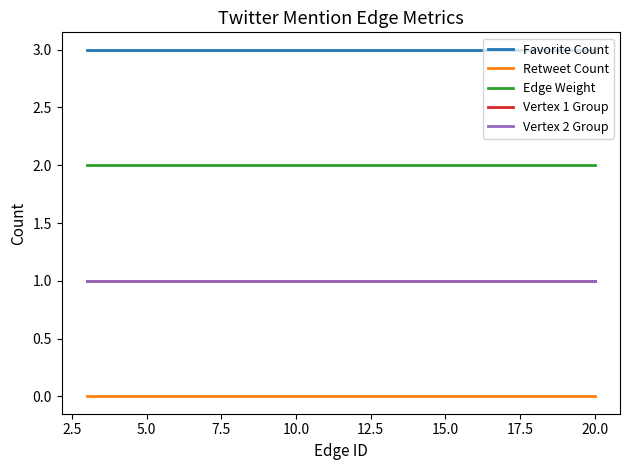

Is this an area chart (filled region under the line)?

No